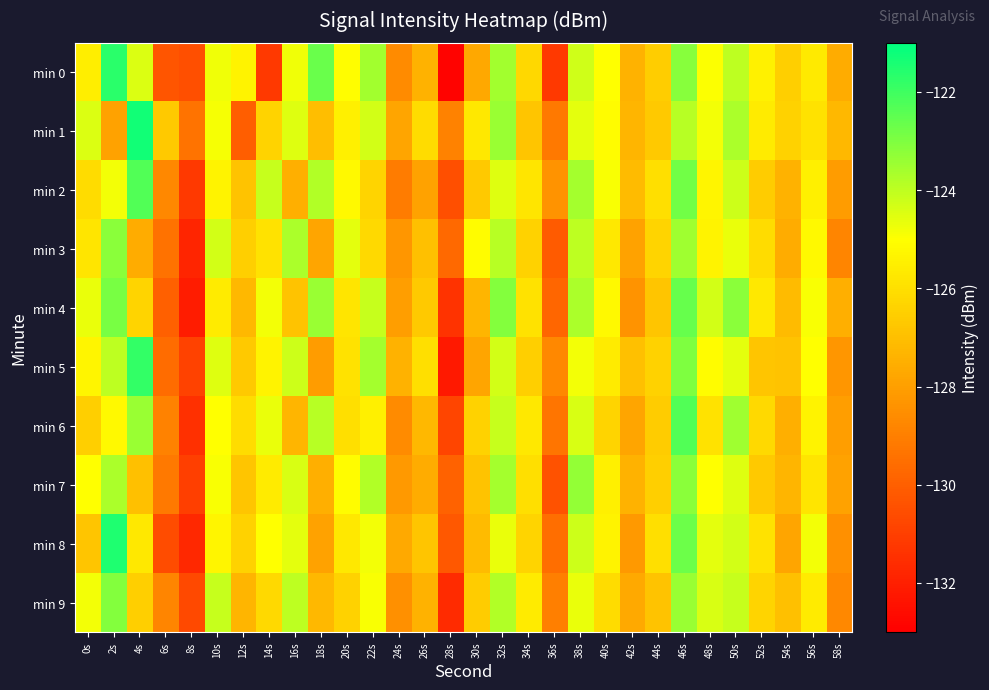

Reading left to right, extract all data points from this chart.

min 0: 0s=-125.5	2s=-121.7	4s=-124.4	6s=-130.3	8s=-130.5	10s=-124.8	12s=-125.4	14s=-131.2	16s=-124.8	18s=-122.7	20s=-125.1	22s=-123.6	24s=-128.6	26s=-127.4	28s=-132.9	30s=-127.7	32s=-123.6	34s=-126.2	36s=-131.2	38s=-124.2	40s=-125.0	42s=-127.4	44s=-126.6	46s=-123.1	48s=-125.0	50s=-124.0	52s=-125.4	54s=-126.5	56s=-125.7	58s=-127.6
min 1: 0s=-124.4	2s=-127.9	4s=-121.3	6s=-126.7	8s=-129.4	10s=-124.9	12s=-130.0	14s=-126.4	16s=-124.5	18s=-127.0	20s=-125.5	22s=-124.3	24s=-127.8	26s=-126.1	28s=-128.9	30s=-125.7	32s=-123.4	34s=-126.8	36s=-129.2	38s=-124.6	40s=-125.1	42s=-127.3	44s=-126.7	46s=-123.9	48s=-124.8	50s=-123.7	52s=-125.6	54s=-126.4	56s=-125.9	58s=-127.2
min 2: 0s=-126.1	2s=-124.8	4s=-122.3	6s=-128.7	8s=-131.2	10s=-125.4	12s=-126.9	14s=-124.1	16s=-127.5	18s=-123.8	20s=-125.2	22s=-126.3	24s=-129.1	26s=-127.9	28s=-130.5	30s=-126.7	32s=-124.5	34s=-125.8	36s=-128.4	38s=-123.6	40s=-124.9	42s=-127.1	44s=-126.0	46s=-122.8	48s=-125.3	50s=-124.2	52s=-126.6	54s=-127.4	56s=-125.5	58s=-128.1
min 3: 0s=-125.8	2s=-123.2	4s=-127.6	6s=-129.4	8s=-131.8	10s=-124.3	12s=-126.5	14s=-125.9	16s=-123.7	18s=-127.8	20s=-124.6	22s=-126.2	24s=-128.3	26s=-127.0	28s=-129.7	30s=-125.1	32s=-123.9	34s=-126.4	36s=-130.1	38s=-124.0	40s=-125.7	42s=-127.9	44s=-126.3	46s=-123.5	48s=-125.4	50s=-124.7	52s=-126.1	54s=-127.6	56s=-125.2	58s=-128.8
min 4: 0s=-124.7	2s=-122.9	4s=-126.3	6s=-130.0	8s=-132.1	10s=-125.6	12s=-127.2	14s=-124.8	16s=-126.9	18s=-123.4	20s=-125.8	22s=-124.1	24s=-128.0	26s=-126.7	28s=-131.4	30s=-127.3	32s=-123.1	34s=-125.9	36s=-129.8	38s=-123.7	40s=-125.2	42s=-128.4	44s=-126.8	46s=-122.6	48s=-124.3	50s=-123.2	52s=-125.7	54s=-127.1	56s=-124.9	58s=-127.5
min 5: 0s=-125.3	2s=-124.0	4s=-121.8	6s=-129.6	8s=-130.9	10s=-124.5	12s=-126.7	14s=-125.4	16s=-124.2	18s=-128.1	20s=-125.9	22s=-123.6	24s=-127.4	26s=-126.0	28s=-132.2	30s=-127.8	32s=-124.3	34s=-126.5	36s=-128.7	38s=-124.8	40s=-125.6	42s=-127.0	44s=-126.4	46s=-123.0	48s=-125.1	50s=-124.6	52s=-126.8	54s=-126.9	56s=-125.0	58s=-128.3
min 6: 0s=-126.5	2s=-125.2	4s=-123.4	6s=-128.9	8s=-131.5	10s=-125.0	12s=-126.1	14s=-124.7	16s=-127.3	18s=-123.9	20s=-126.0	22s=-125.5	24s=-128.6	26s=-127.2	28s=-130.8	30s=-126.4	32s=-124.1	34s=-125.7	36s=-129.3	38s=-124.4	40s=-126.3	42s=-127.8	44s=-126.6	46s=-122.3	48s=-125.9	50s=-123.5	52s=-126.2	54s=-127.5	56s=-125.4	58s=-128.0
min 7: 0s=-125.0	2s=-123.7	4s=-127.0	6s=-129.2	8s=-131.0	10s=-124.9	12s=-126.8	14s=-125.6	16s=-124.4	18s=-127.5	20s=-125.1	22s=-123.8	24s=-128.2	26s=-127.6	28s=-129.9	30s=-126.9	32s=-123.6	34s=-126.0	36s=-130.4	38s=-123.3	40s=-125.5	42s=-127.4	44s=-126.5	46s=-123.2	48s=-125.0	50s=-124.5	52s=-126.7	54s=-127.3	56s=-125.8	58s=-127.9
min 8: 0s=-126.8	2s=-121.5	4s=-125.7	6s=-130.6	8s=-131.7	10s=-125.3	12s=-126.4	14s=-125.0	16s=-124.6	18s=-127.9	20s=-125.7	22s=-124.8	24s=-127.7	26s=-126.8	28s=-130.2	30s=-127.1	32s=-124.7	34s=-126.3	36s=-129.5	38s=-124.2	40s=-125.4	42s=-128.2	44s=-126.0	46s=-122.7	48s=-124.6	50s=-124.3	52s=-125.9	54s=-127.8	56s=-124.8	58s=-128.5
min 9: 0s=-124.8	2s=-123.1	4s=-126.5	6s=-128.8	8s=-130.7	10s=-124.1	12s=-127.3	14s=-126.2	16s=-124.0	18s=-127.2	20s=-126.4	22s=-124.9	24s=-128.5	26s=-127.4	28s=-131.6	30s=-126.6	32s=-123.8	34s=-125.6	36s=-129.0	38s=-124.7	40s=-126.1	42s=-127.7	44s=-126.9	46s=-123.4	48s=-124.4	50s=-124.1	52s=-126.3	54s=-127.0	56s=-125.6	58s=-128.7